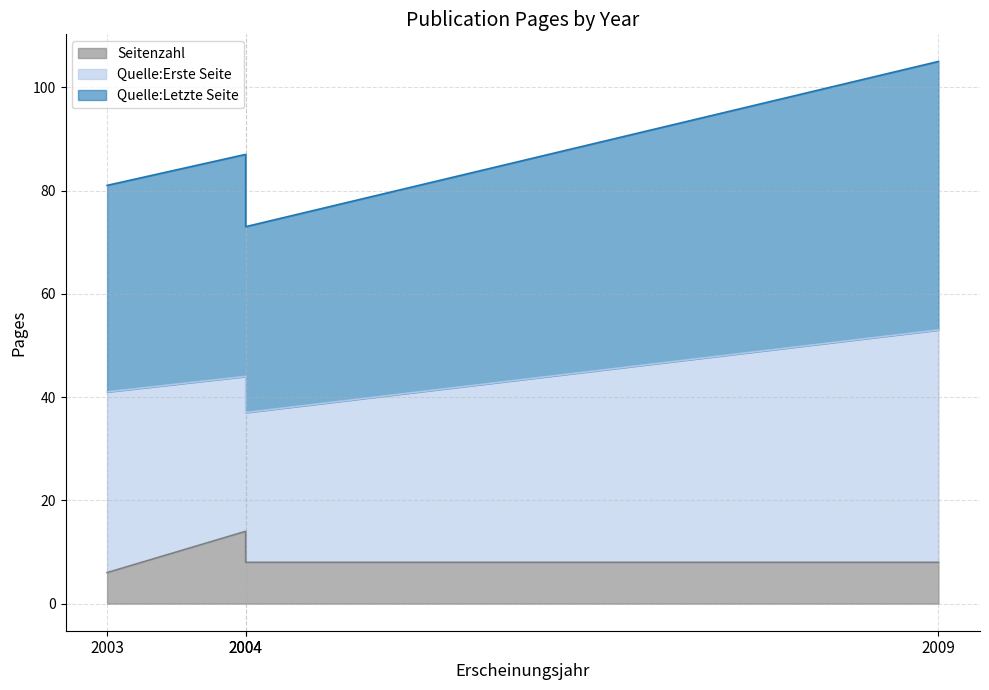

How many interior local peaks does the Quelle:Letzte Seite series have?

1